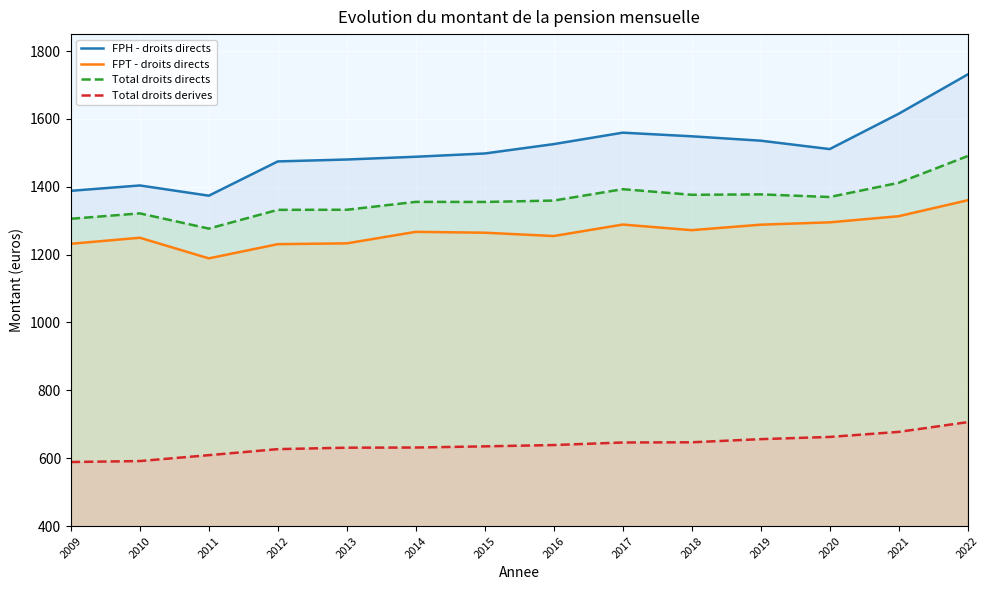

Which label corresponds to the smallest value in the chart?

2009